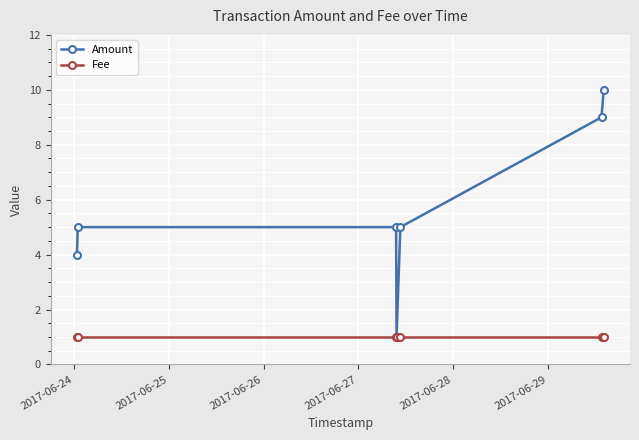

Which series has the largest total across all categories?

Amount